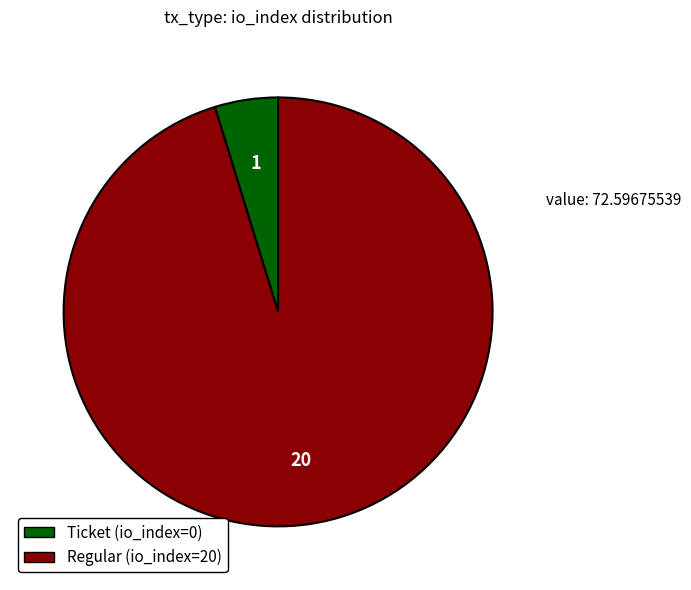

Which category has the biggest portion of the pie?

Regular (io_index=20)